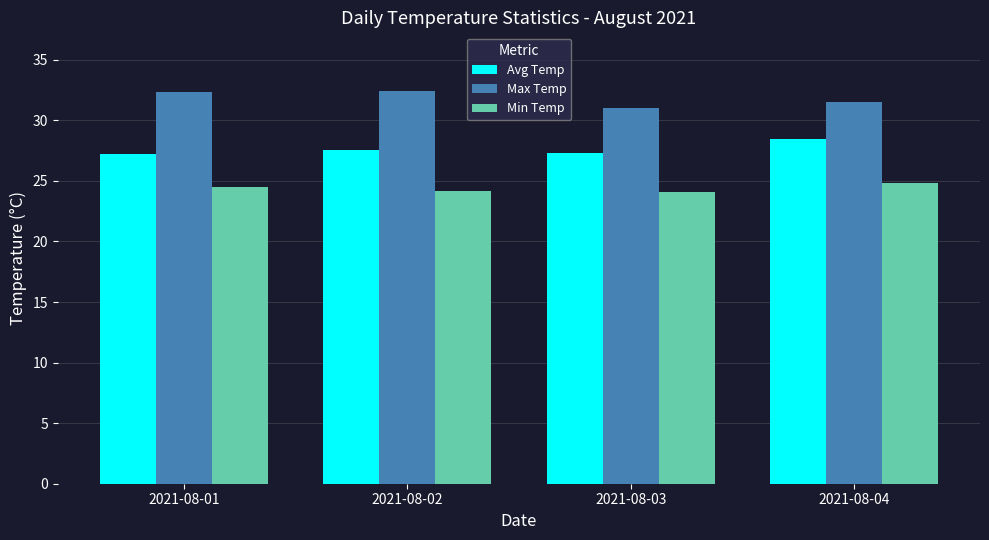

What is the maximum value shown in the chart?

32.4